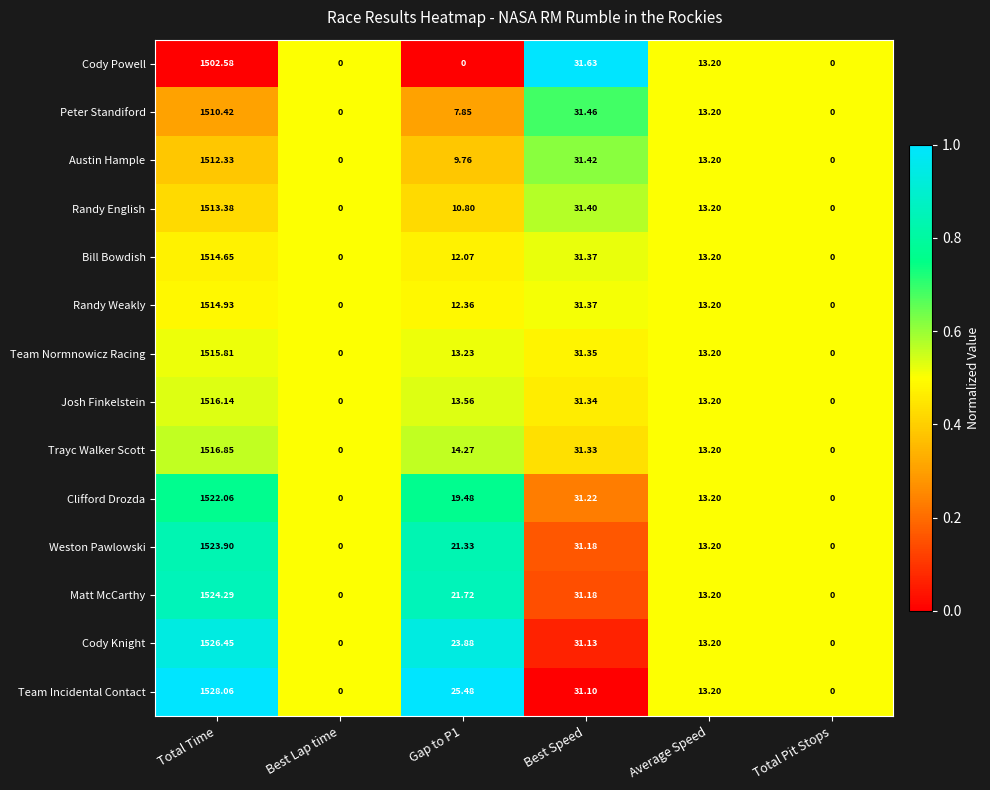

Where does the Team Normnowicz Racing series first go above 13?

Total Time